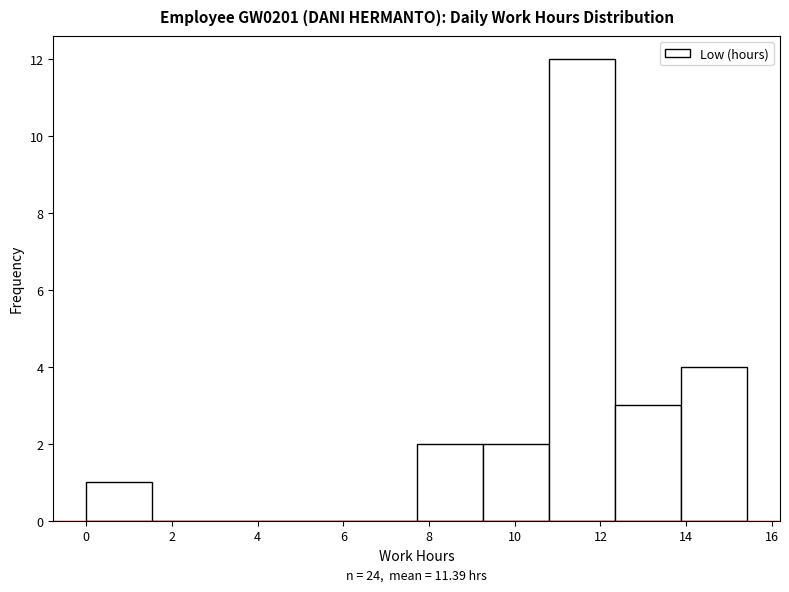

Which range on the x-axis has the tallest bar?

10.8 to 12.4